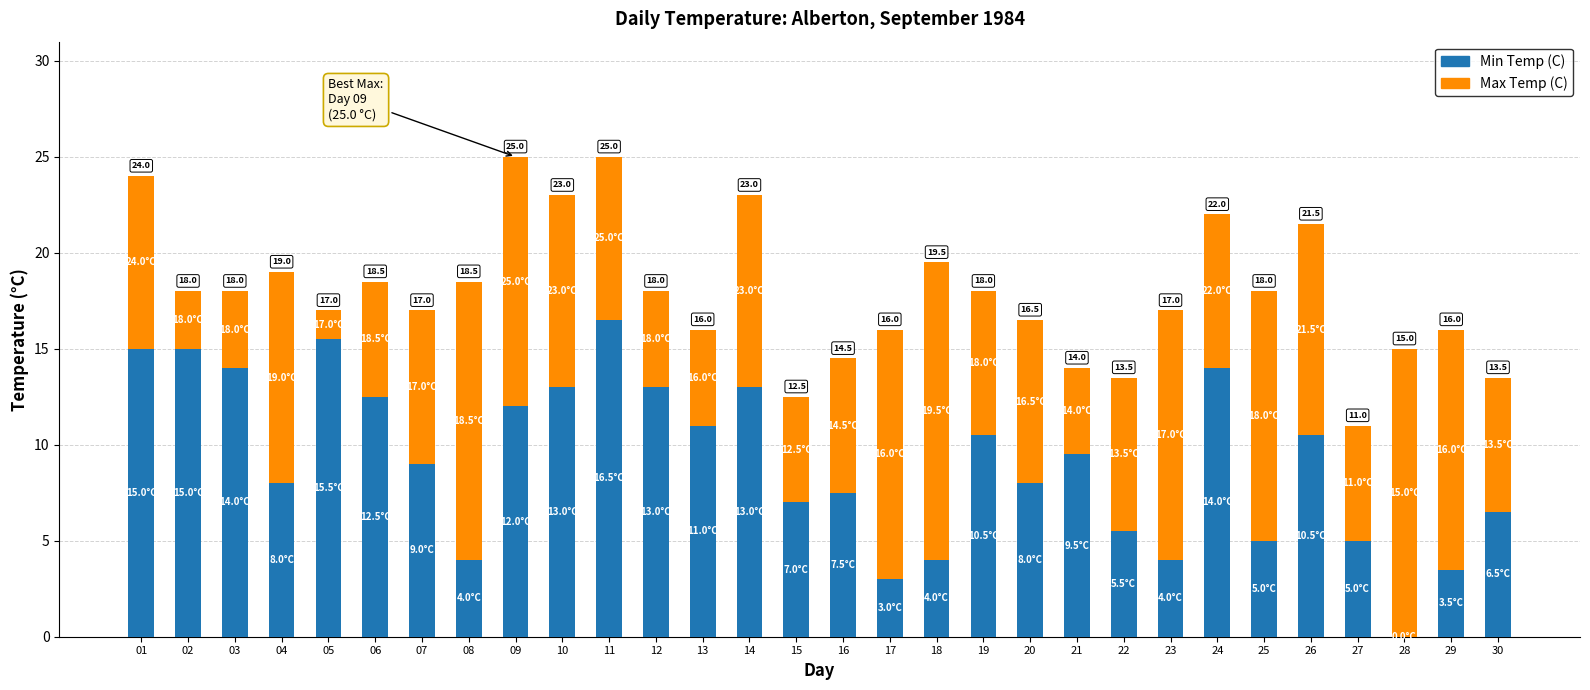

What is the average value of the Min Temp (C) series?

9.2